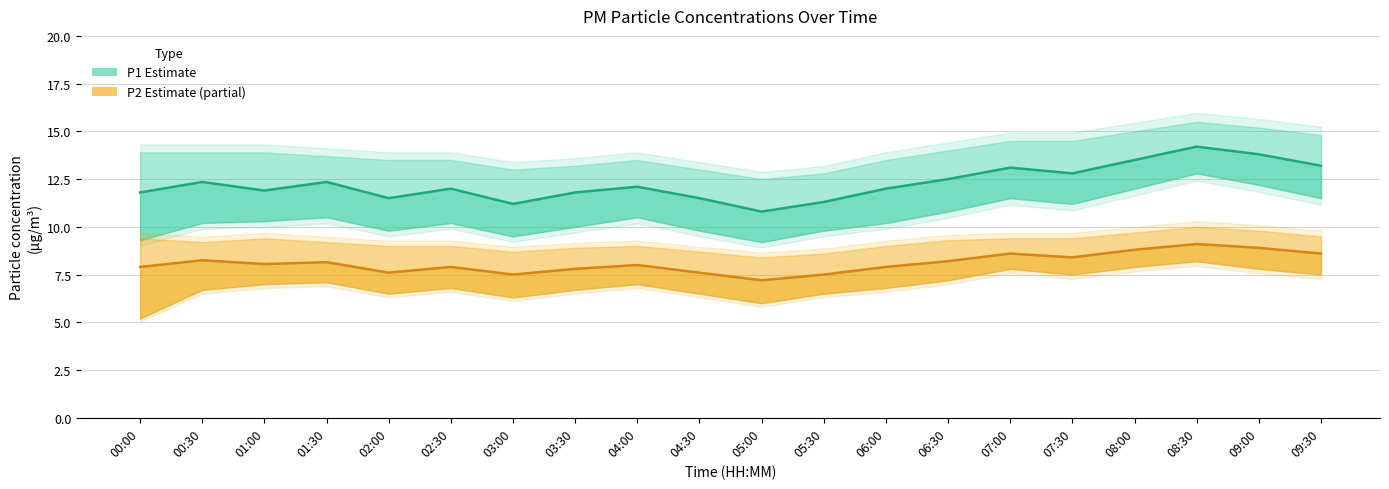

What is the total value across all series at 00:00?

19.7